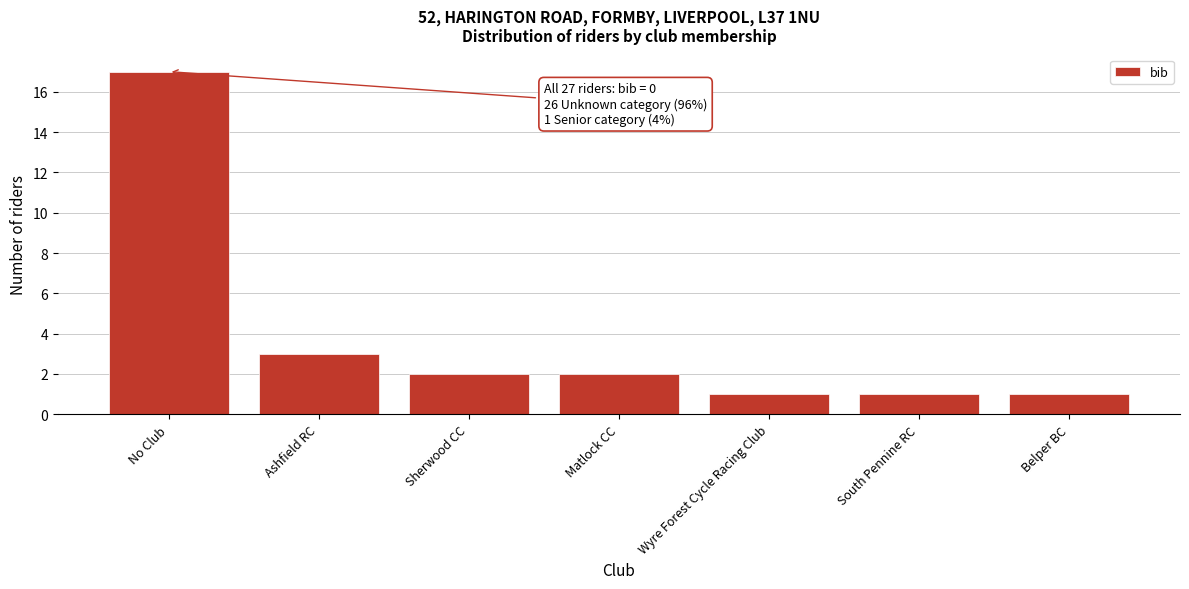

Reading left to right, what are all the values shown in this chart?

17	3	2	2	1	1	1